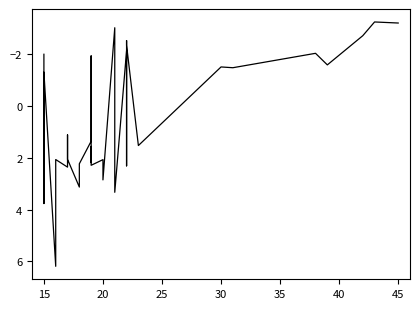

Count the number of data series in this chart.

1